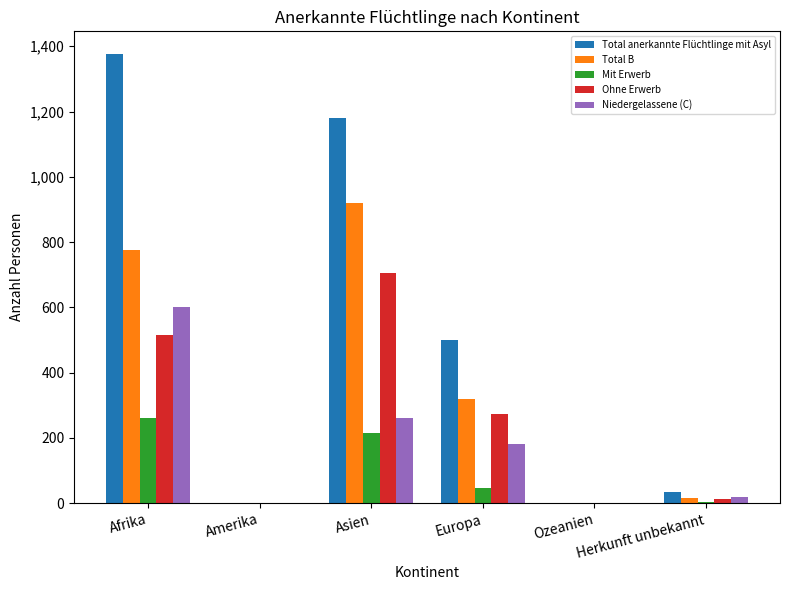

What is the maximum value for Ohne Erwerb?

706